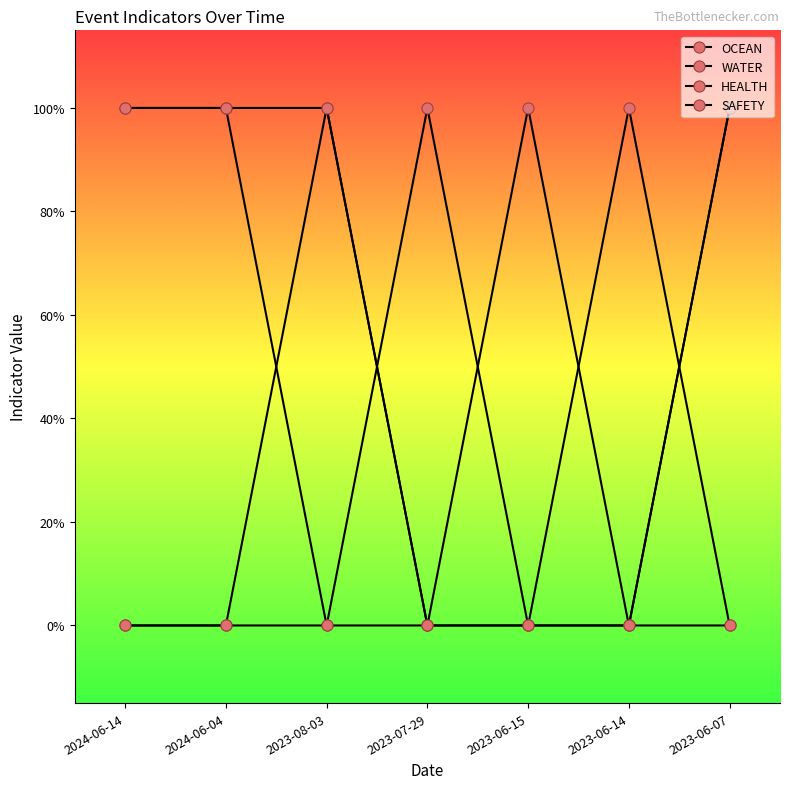

Reading right to left, list all the values displayed in this chart.

OCEAN: 2023-06-07=0	2023-06-14=1	2023-06-15=0	2023-07-29=0	2023-08-03=1	2024-06-04=0	2024-06-14=0
WATER: 2023-06-07=1	2023-06-14=0	2023-06-15=0	2023-07-29=1	2023-08-03=0	2024-06-04=1	2024-06-14=1
HEALTH: 2023-06-07=1	2023-06-14=0	2023-06-15=0	2023-07-29=0	2023-08-03=0	2024-06-04=0	2024-06-14=0
SAFETY: 2023-06-07=0	2023-06-14=0	2023-06-15=1	2023-07-29=0	2023-08-03=1	2024-06-04=1	2024-06-14=1